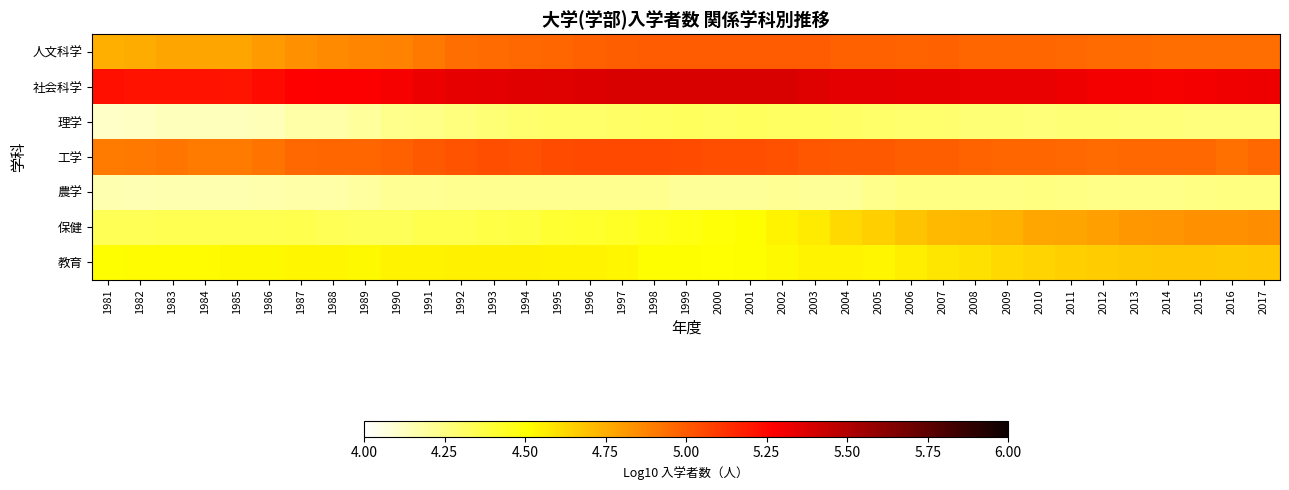

Rank the series at 2004 from lowest to highest value.

農学, 理学, 教育, 保健, 人文科学, 工学, 社会科学